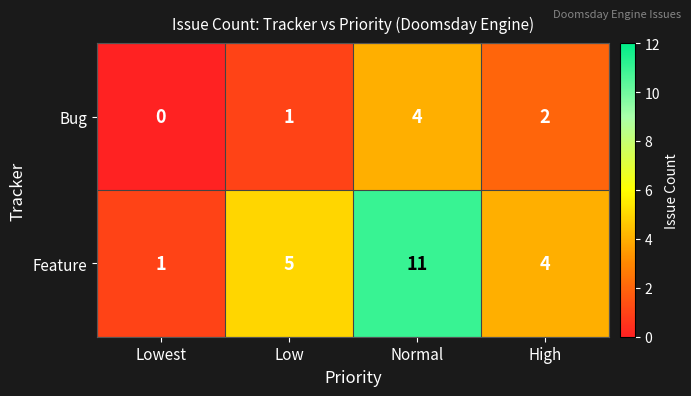

List the series in order of their overall mean, highest first.

Feature, Bug